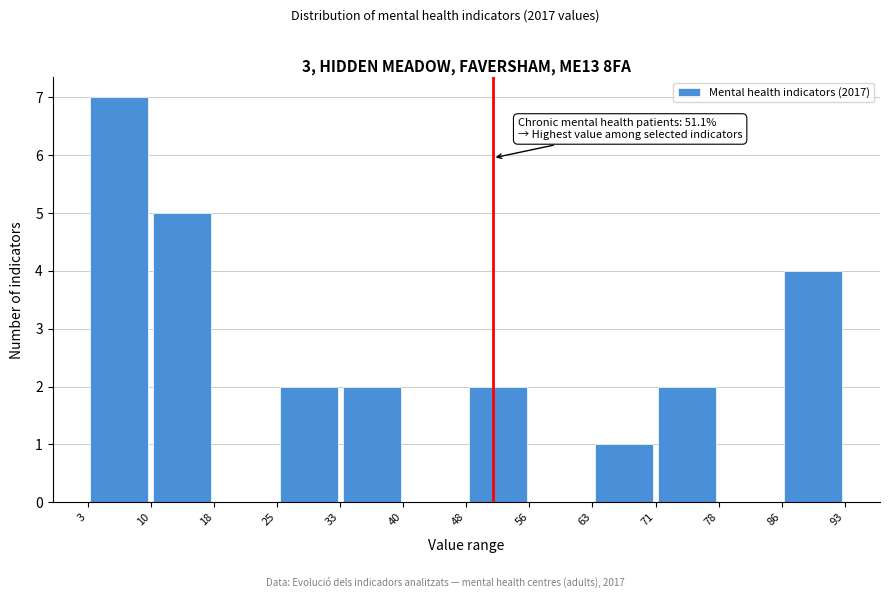

Over which range of the x-axis is the bar tallest?

3 to 10